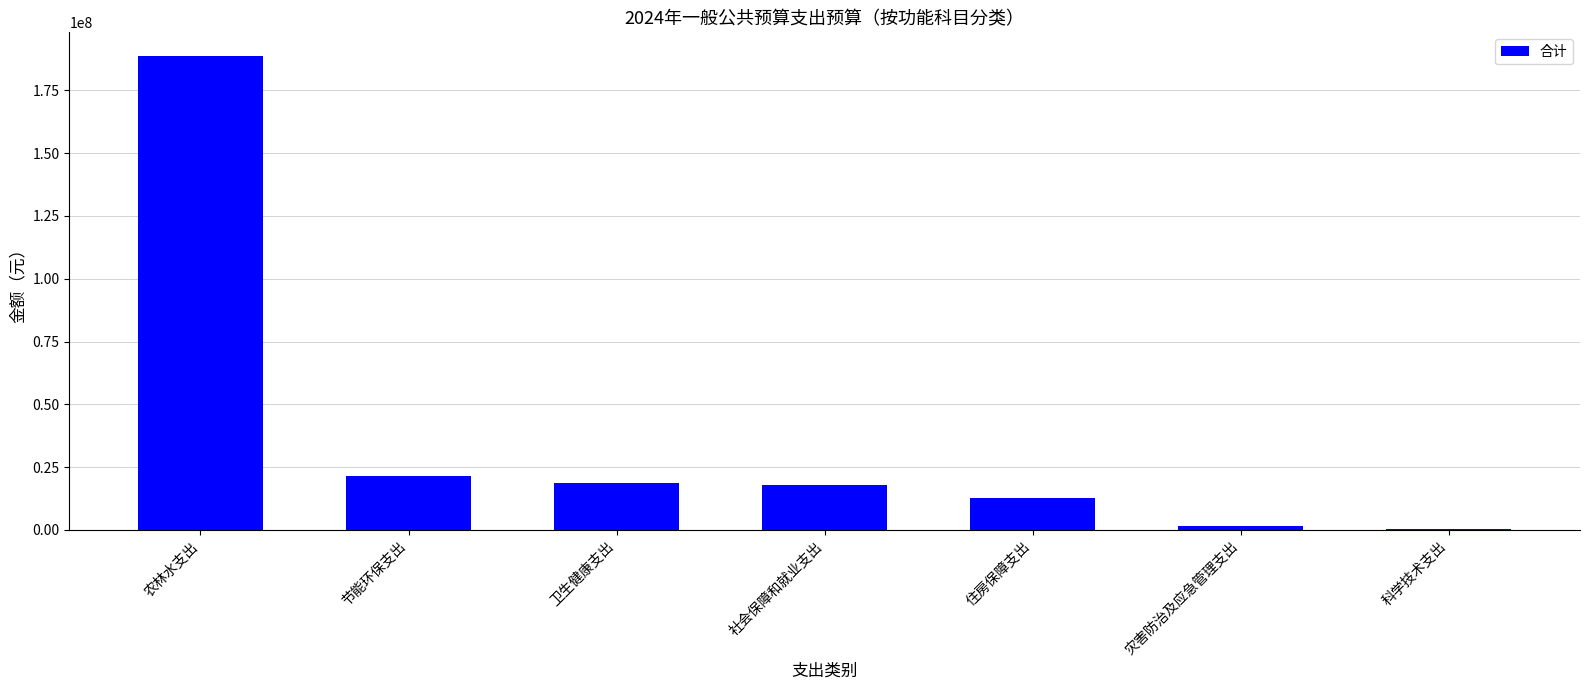

True or false: the data shows 188695275.1 at 农林水支出.

True